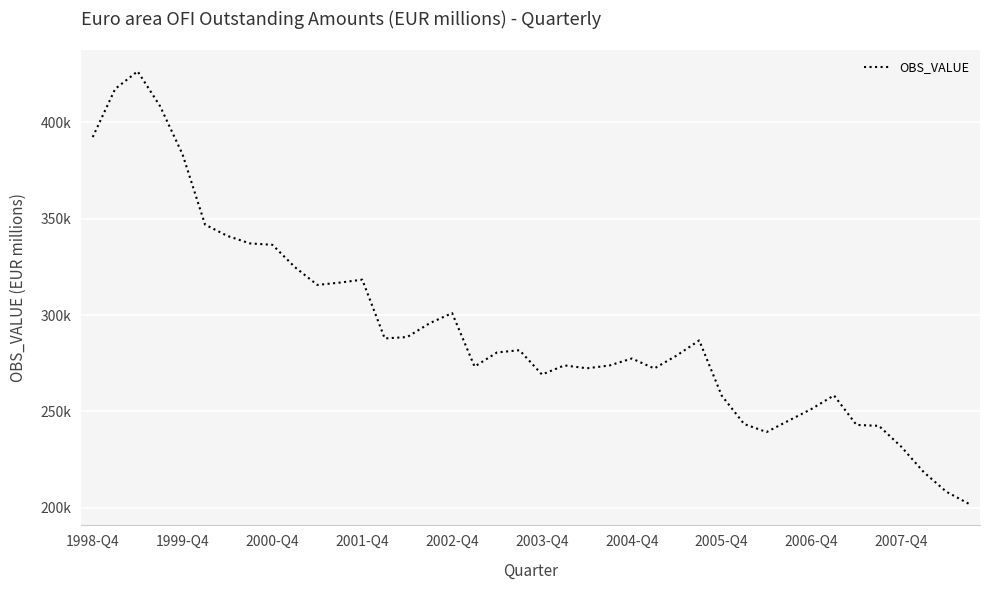

Is this an area chart (filled region under the line)?

No